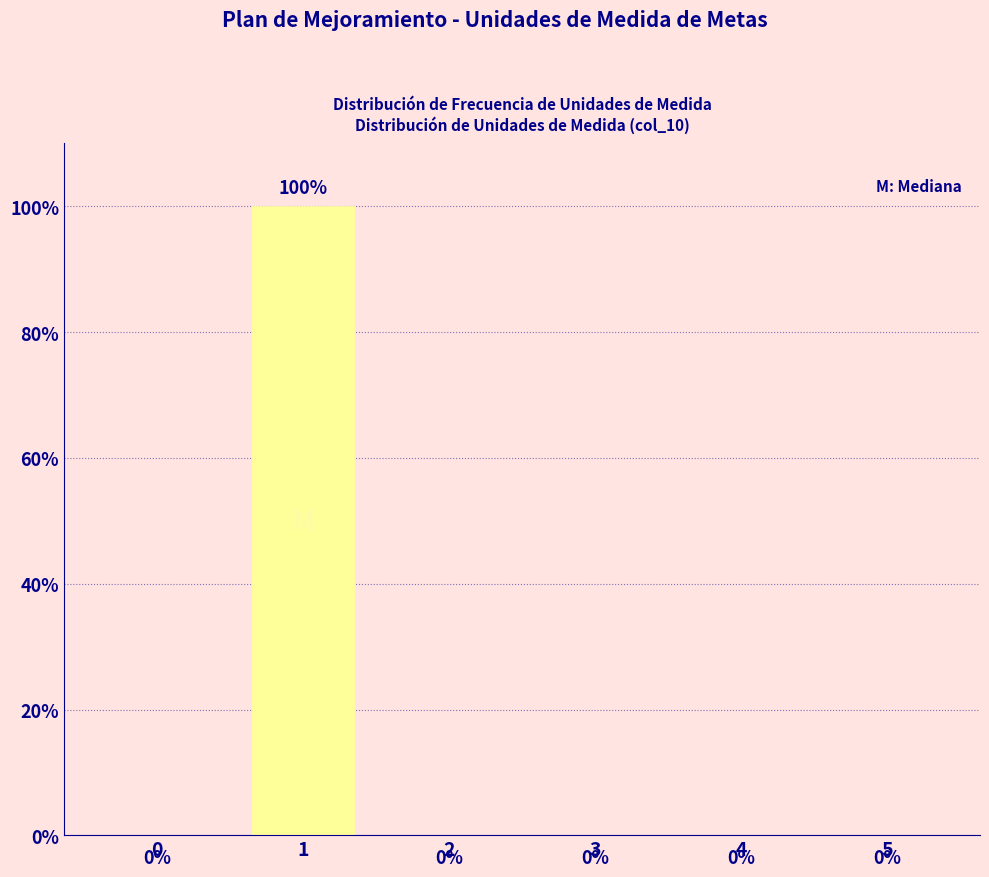

Reading left to right, list all the values displayed in this chart.

0=0	1=100	2=0	3=0	4=0	5=0